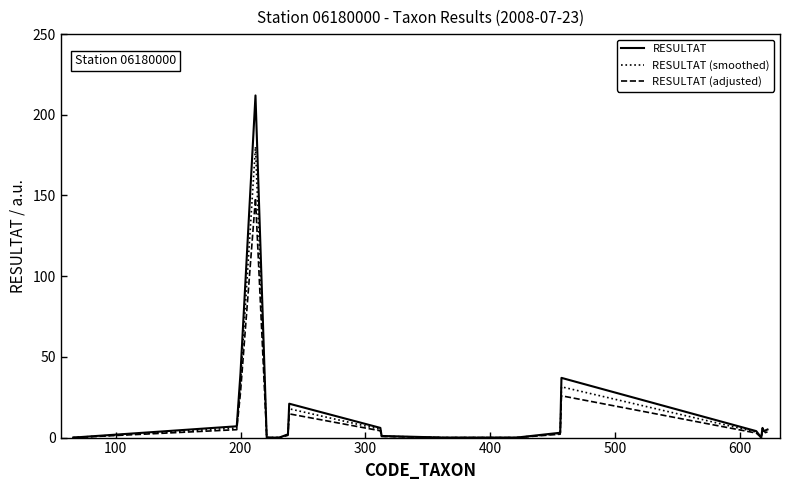

What is the maximum value for RESULTAT (smoothed)?

180.2